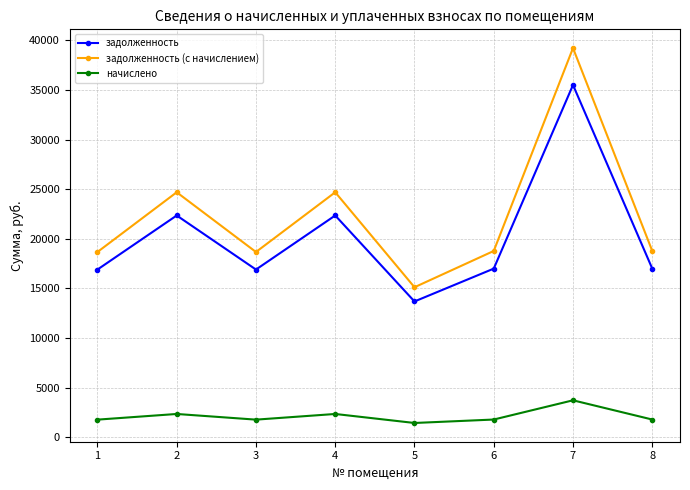

Which label corresponds to the smallest value in the chart?

5